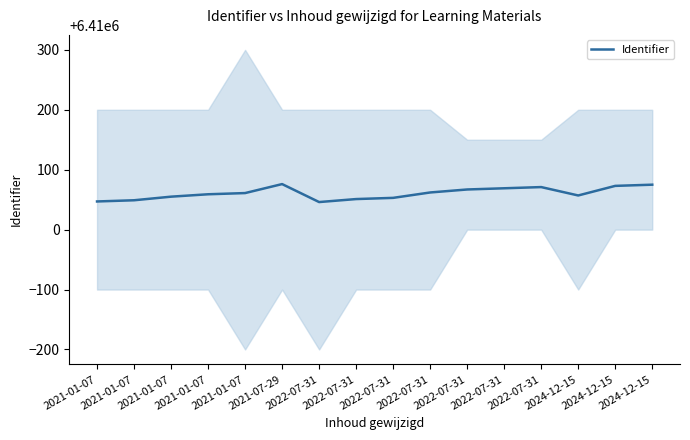

Rank the categories by value from highest to lowest.

2021-07-29, 2024-12-15, 2024-12-15, 2022-07-31, 2022-07-31, 2022-07-31, 2022-07-31, 2021-01-07, 2021-01-07, 2024-12-15, 2021-01-07, 2022-07-31, 2022-07-31, 2021-01-07, 2021-01-07, 2022-07-31